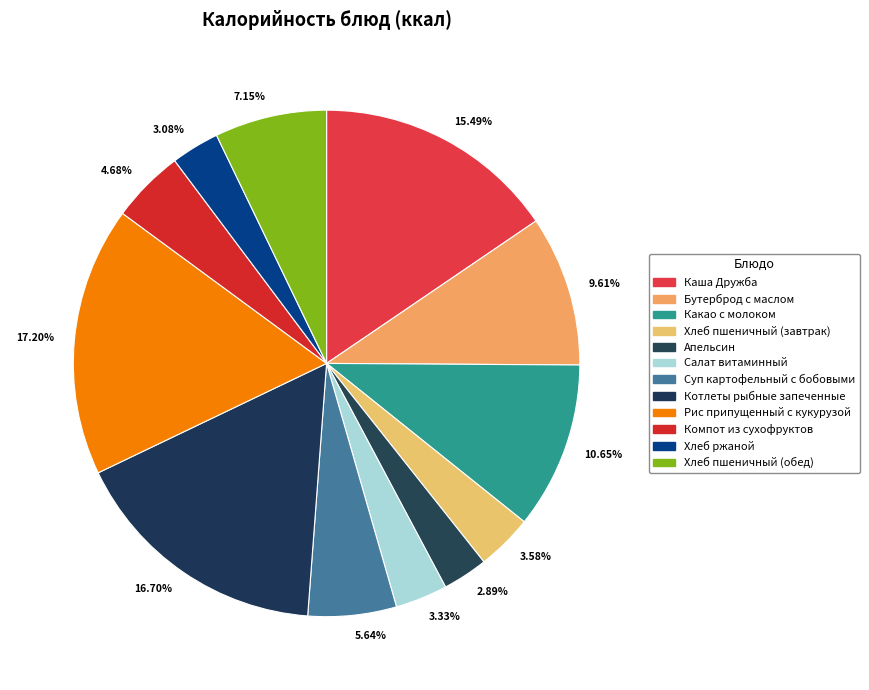

Do 3.33% and 7.15% together represent more than half of the pie?

No